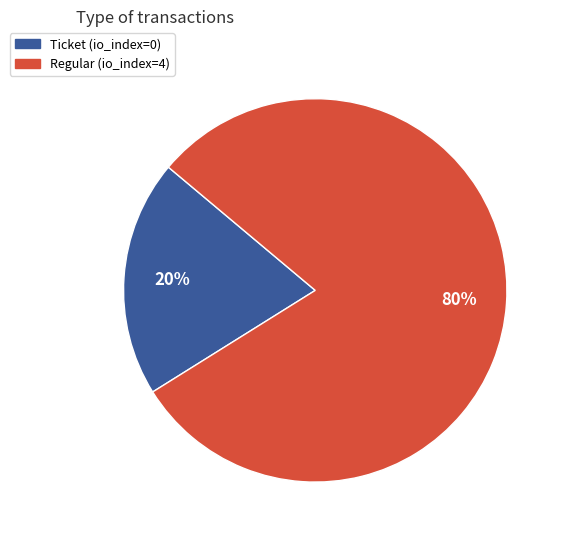

To the nearest percent, what percentage of the pie is Regular?

80%